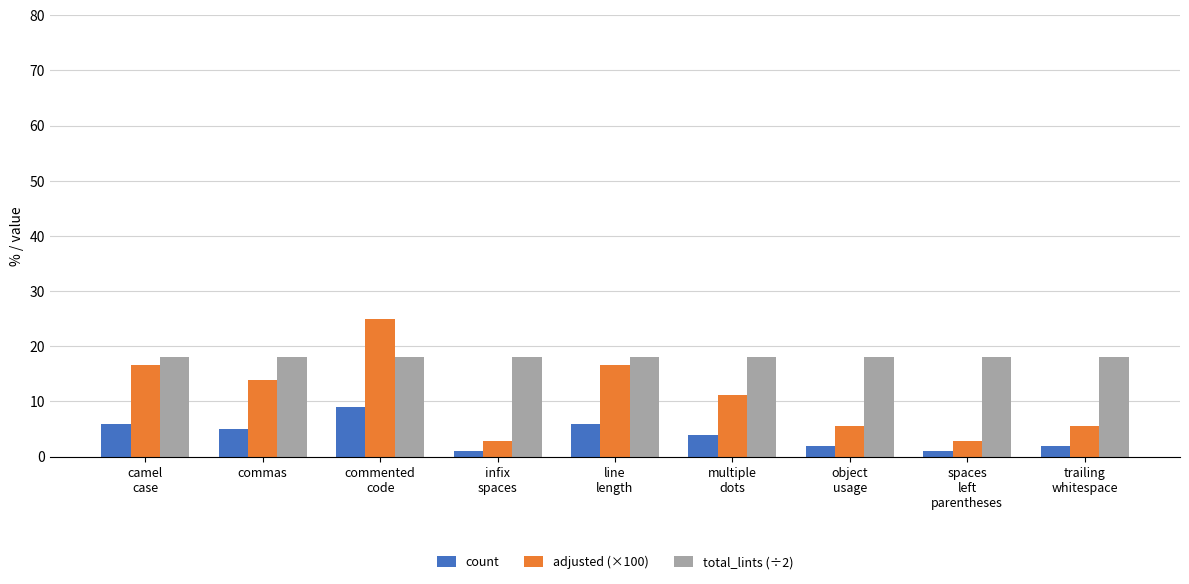

How many values in the adjusted (×100) series exceed 11?

5